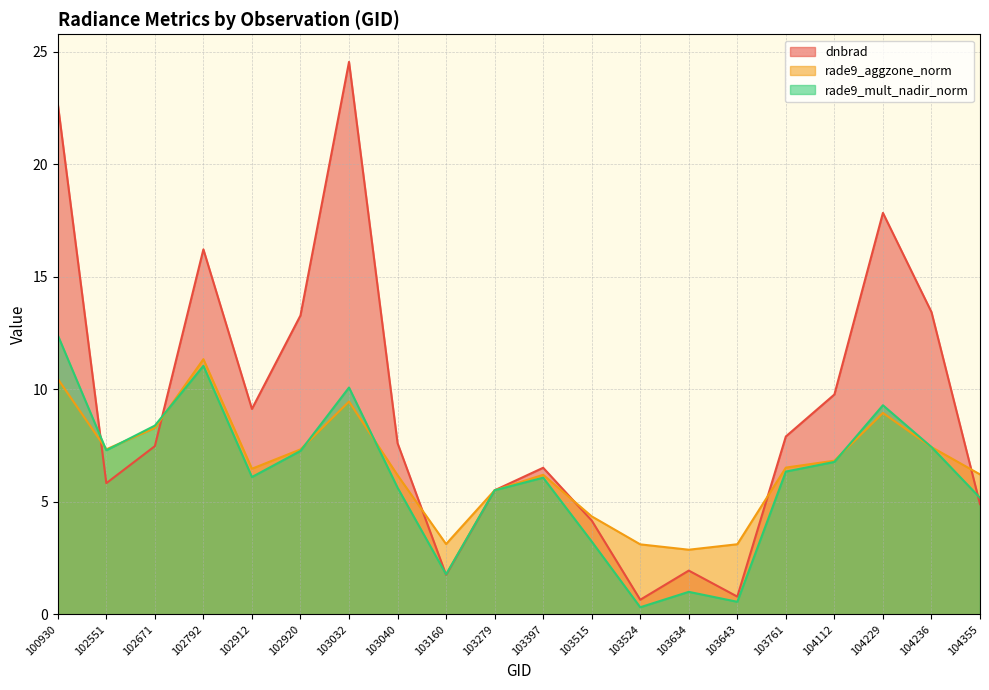

Between 102920 and 100930, which is larger?

100930